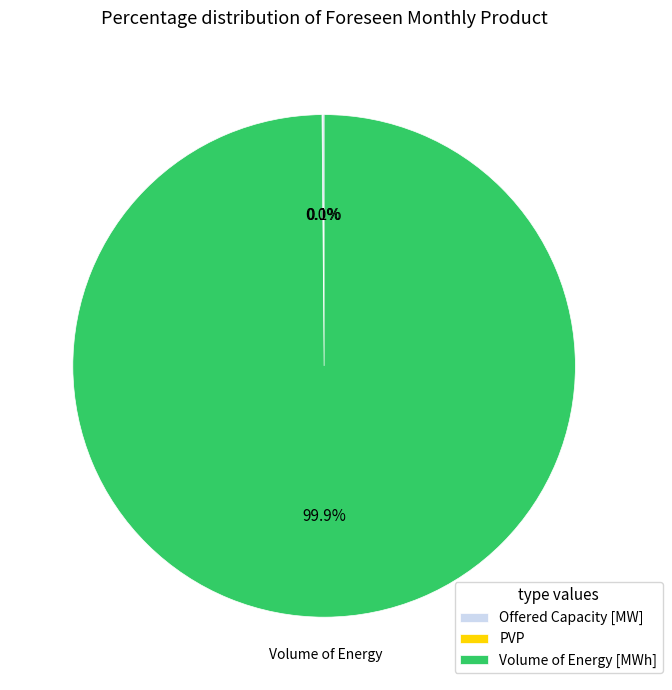

Which category accounts for the majority?

Volume of Energy [MWh]